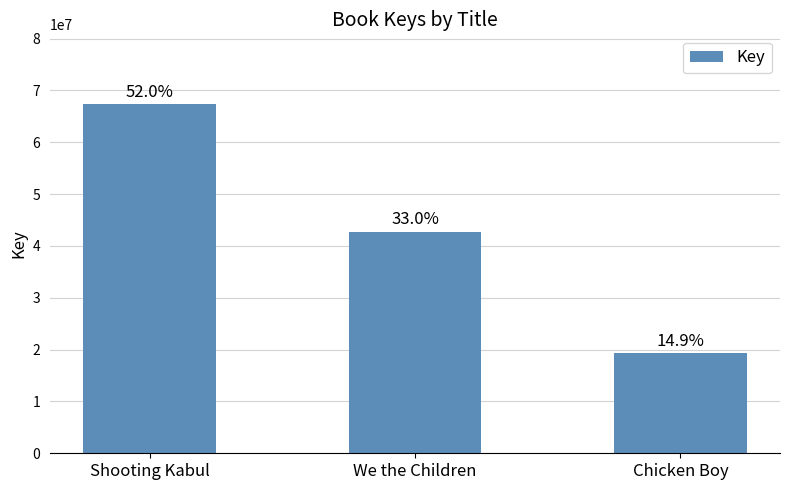

Are the bars horizontal?

No